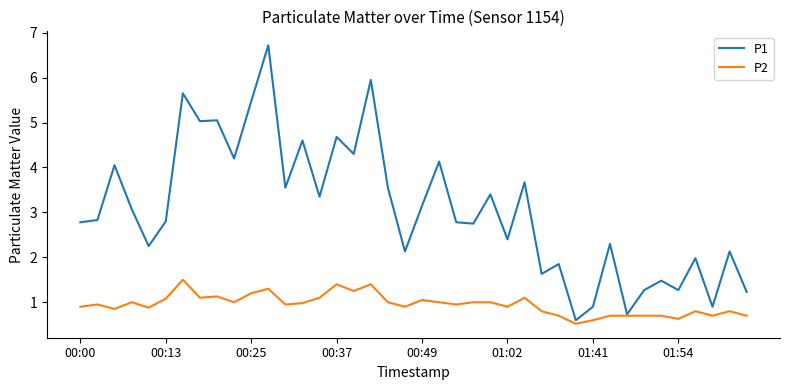

What is the difference between the maximum and minimum values in the P1 series?

6.1